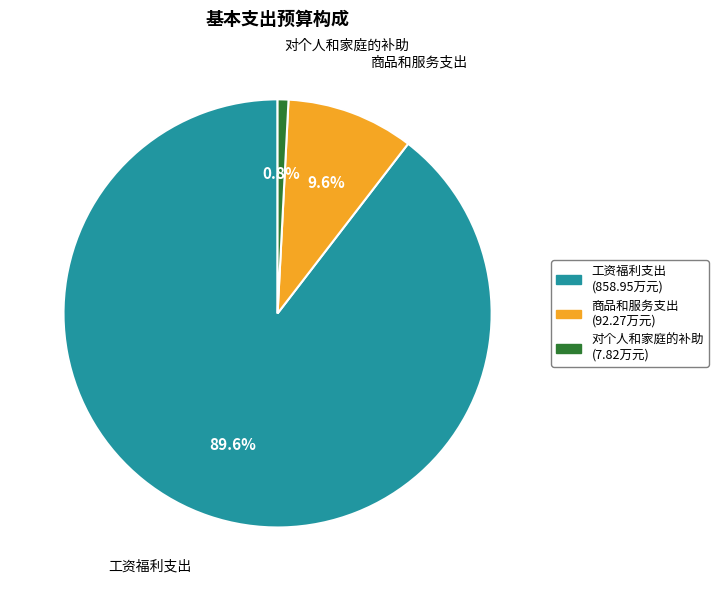

How many segments does this pie chart have?

3